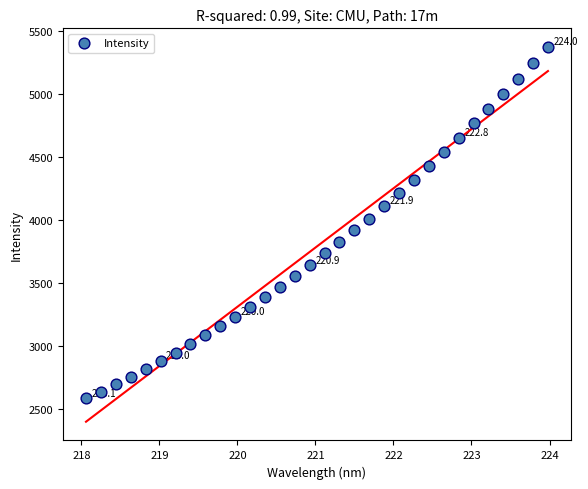

What is the range of X values (max minus min)?

5.9